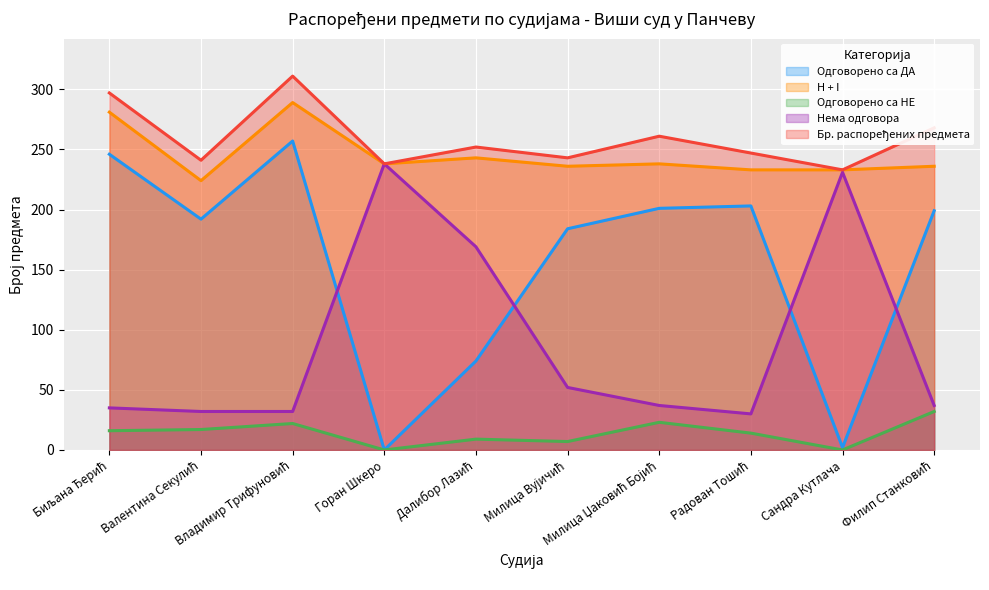

Where is the first local maximum for Нема одговора?

Горан Шкеро